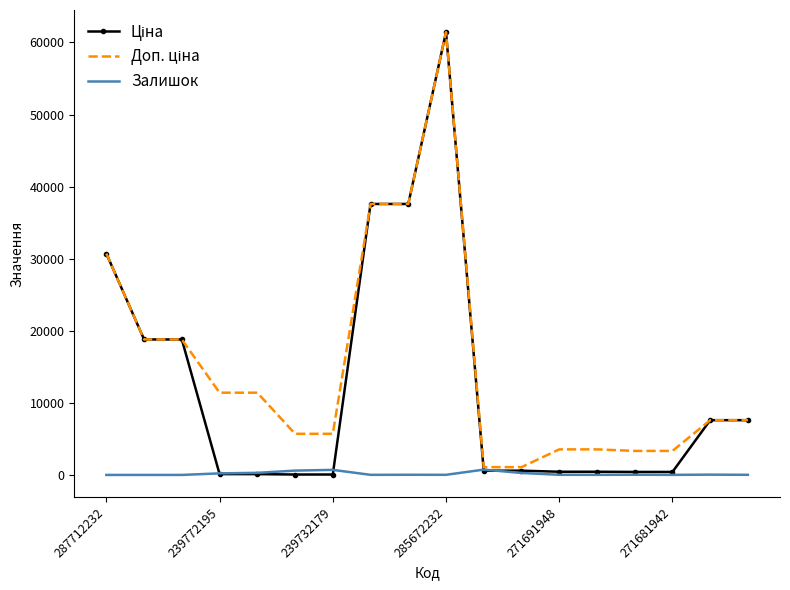

What is the maximum value shown in the chart?

61434.3